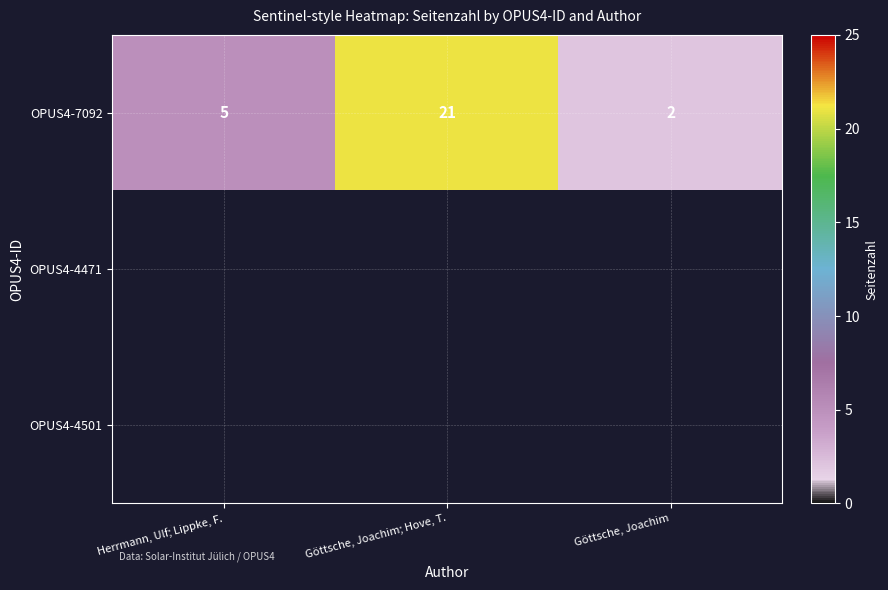

What is the sum of the OPUS4-7092 values at Herrmann, Ulf; Lippke, F. and Göttsche, Joachim?

7